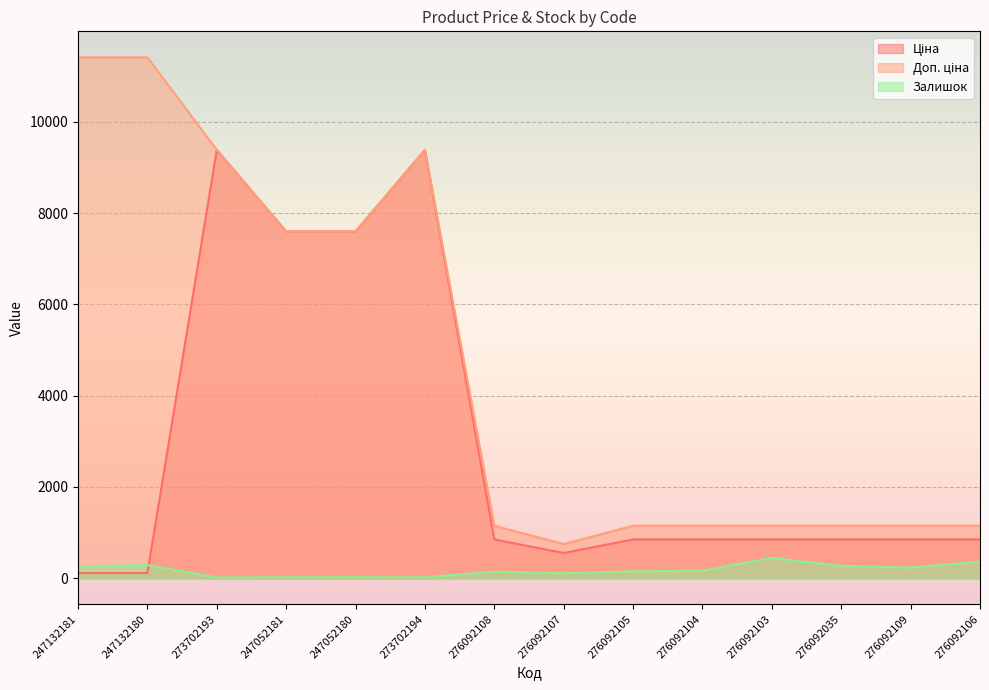

Which series has the largest range (max minus min)?

Доп. ціна